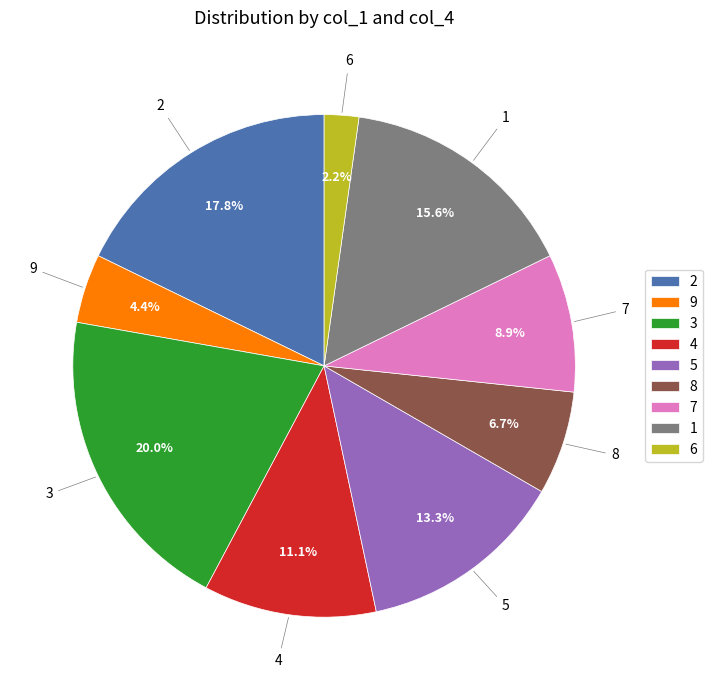

Does any single category account for the majority?

No